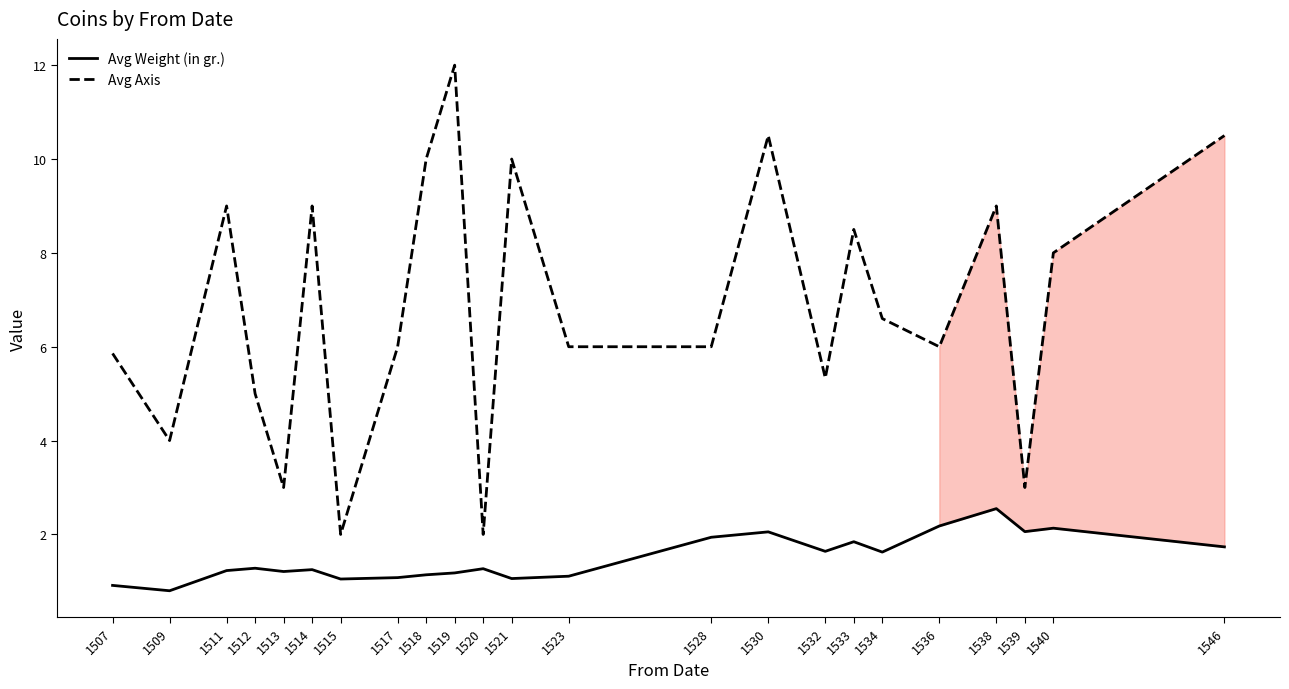

What is the maximum value for Avg Weight (in gr.)?

2.5